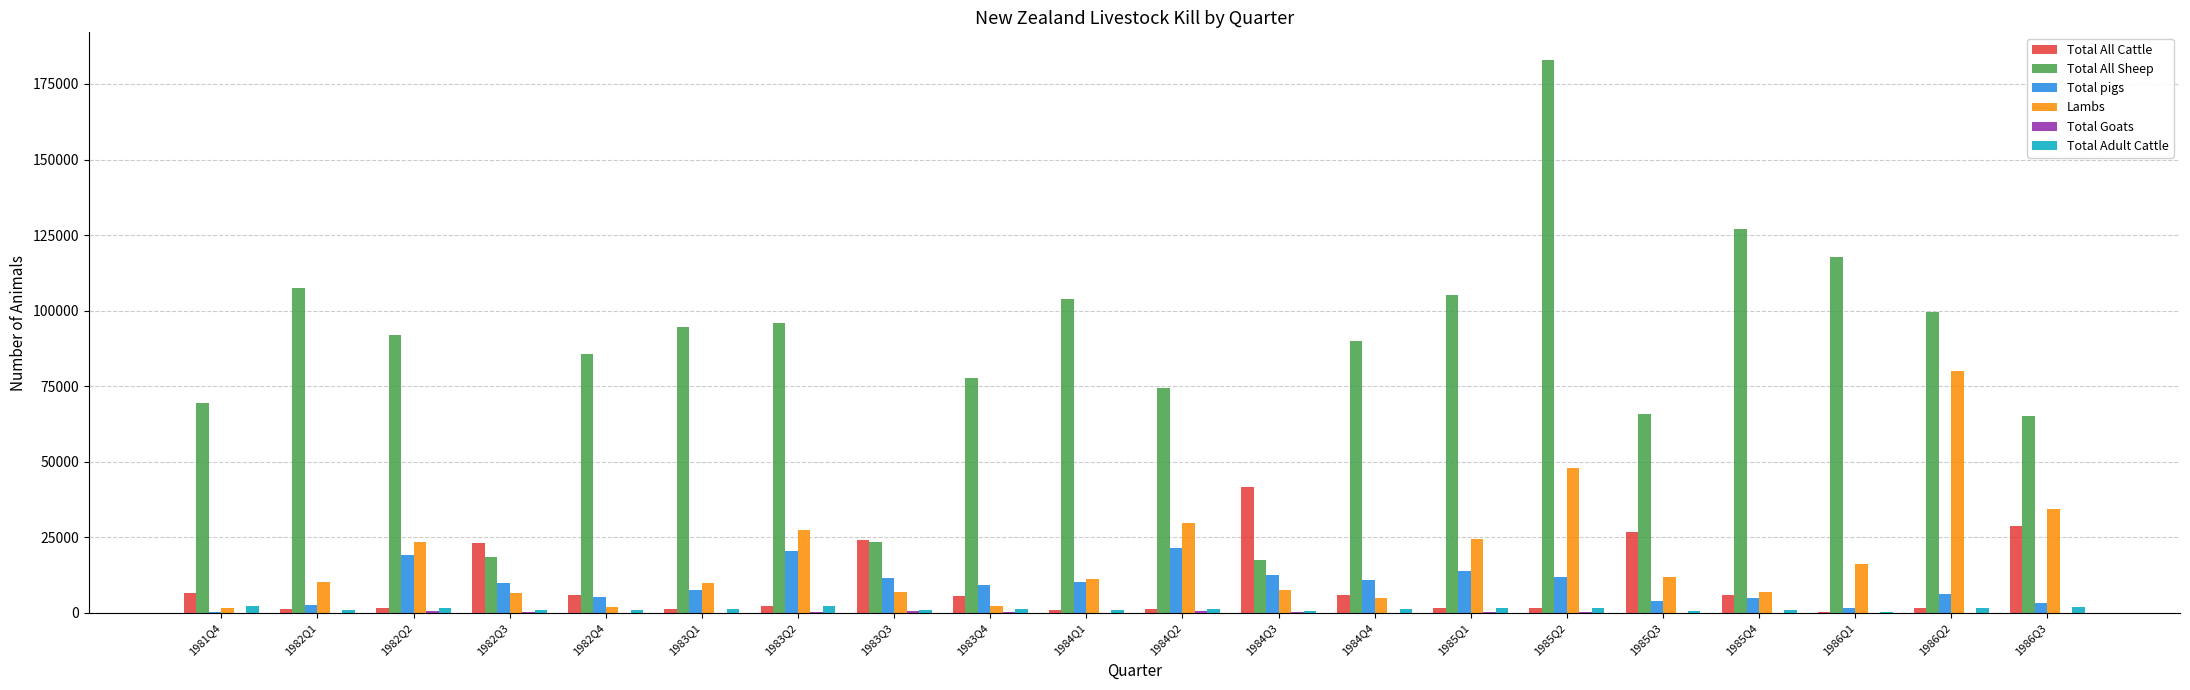

At which category is the sum across all series the highest?

1985Q2